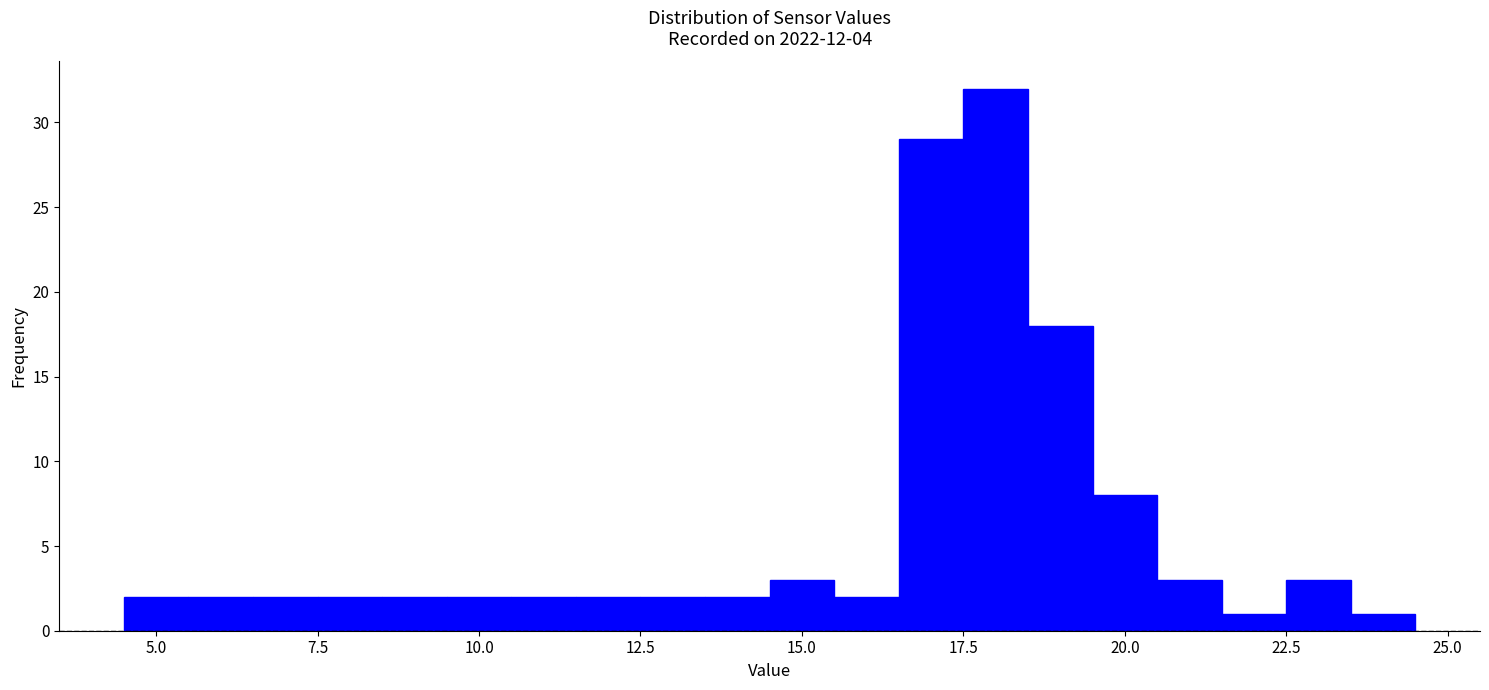

Read against the x-axis, roughly where is the centre of the tallest bar?

18.0